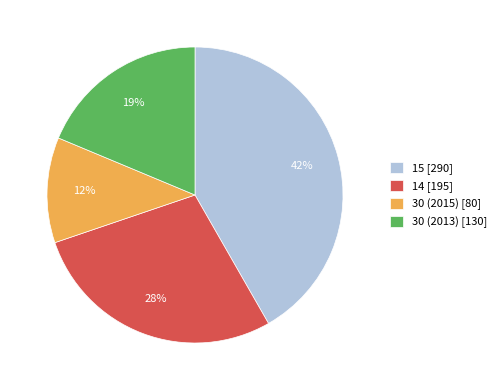

To the nearest percent, what is the average slice percentage?

25%